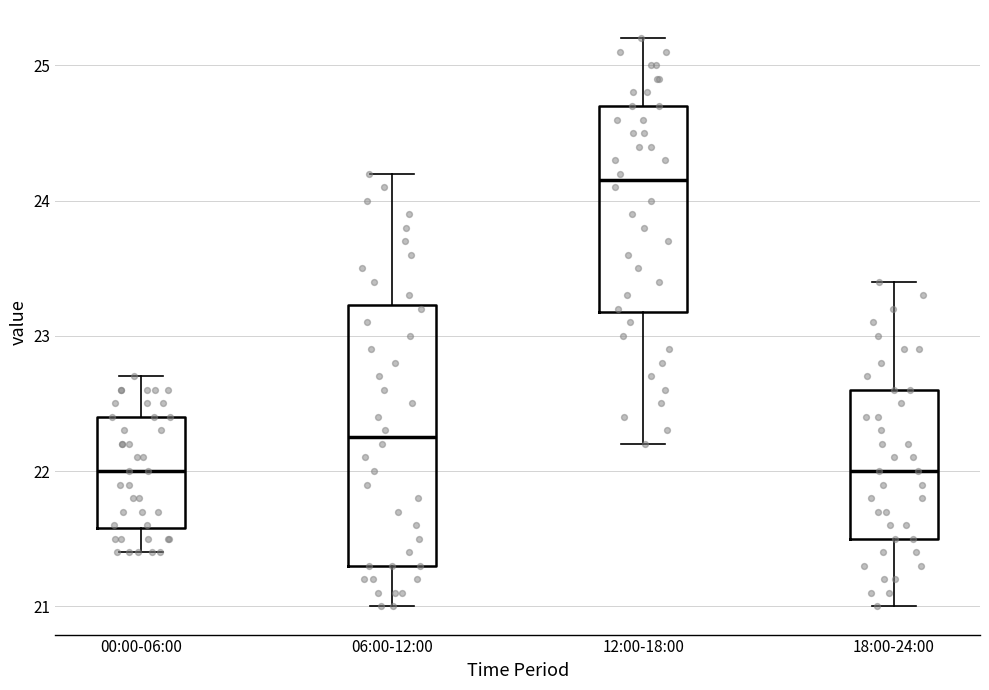

Reading left to right, read every box against the y-axis: the position of its median line, the range the box covers, and the ends of its whiskers. The values are not printed on the chart, so give them approximately, as read against the axis.

00:00-06:00: median 22.0, box 21.6 to 22.4, whiskers 21.4 to 22.7
06:00-12:00: median 22.3, box 21.3 to 23.2, whiskers 21.0 to 24.2
12:00-18:00: median 24.2, box 23.2 to 24.7, whiskers 22.2 to 25.2
18:00-24:00: median 22.0, box 21.5 to 22.6, whiskers 21.0 to 23.4